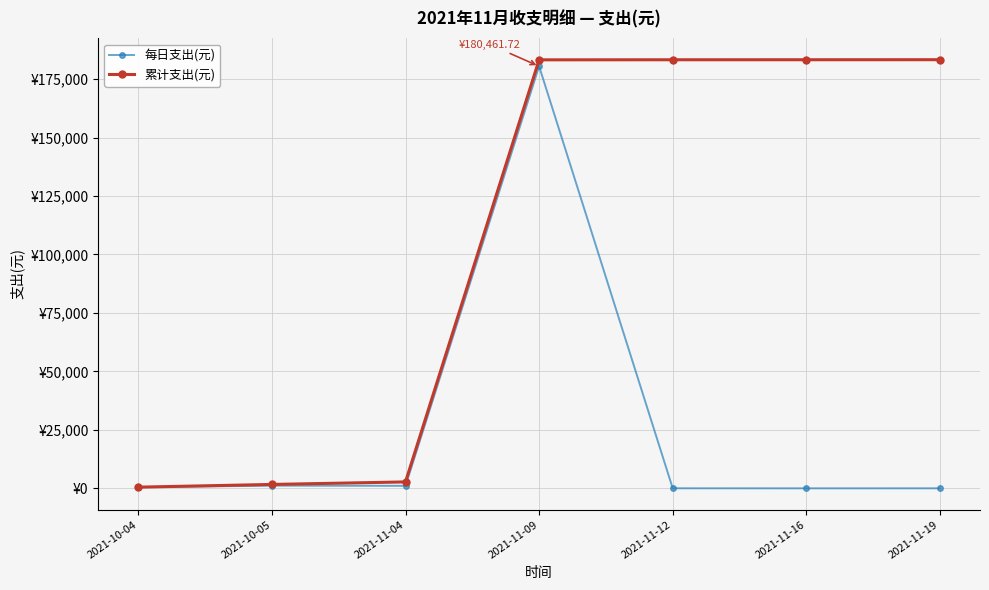

What are all the series names shown in the legend?

每日支出(元), 累计支出(元)